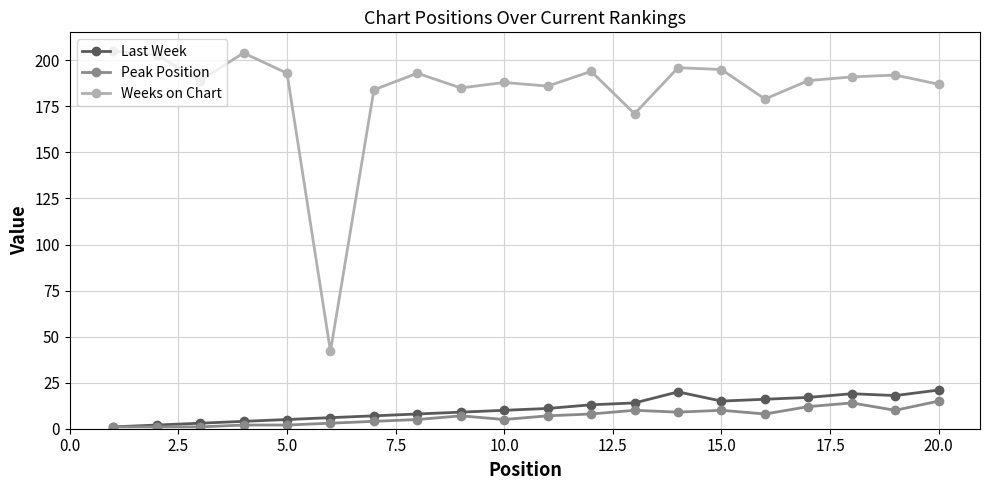

True or false: Weeks on Chart and Peak Position intersect in this chart.

False